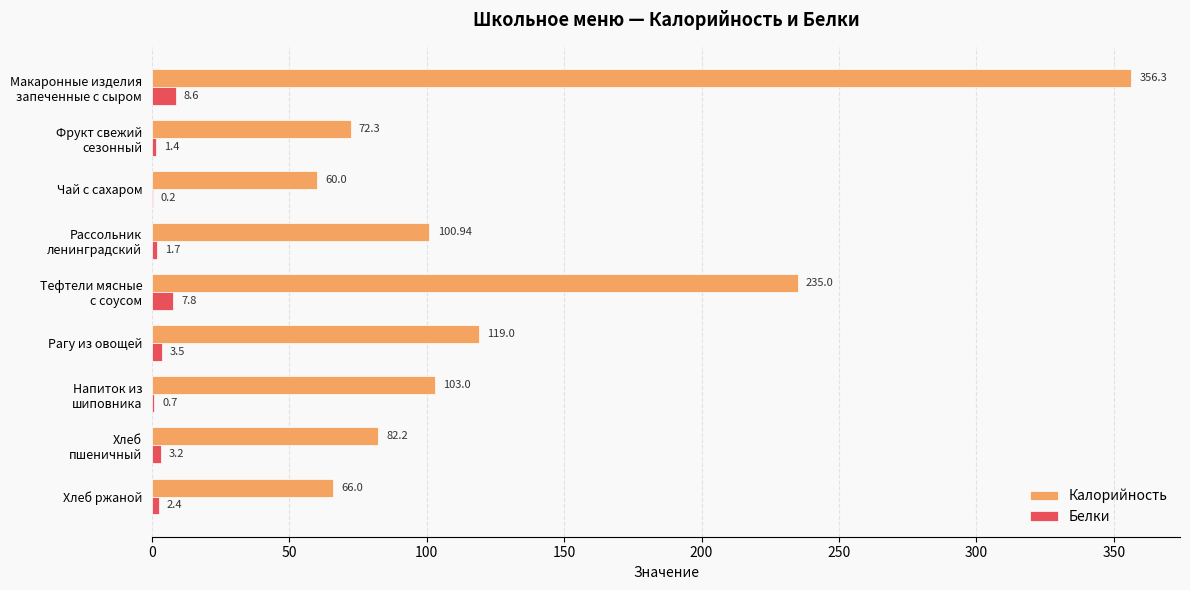

At which label is Белки closest to 4?

Рагу из овощей